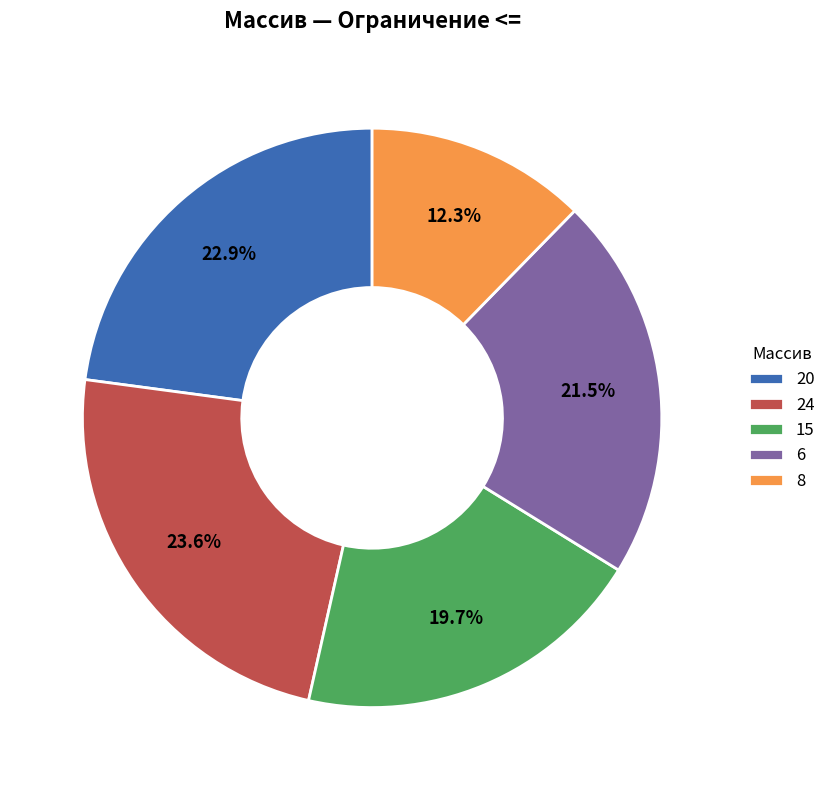

Approximately how many times larger is the value at 8 compared to 24?

0.5